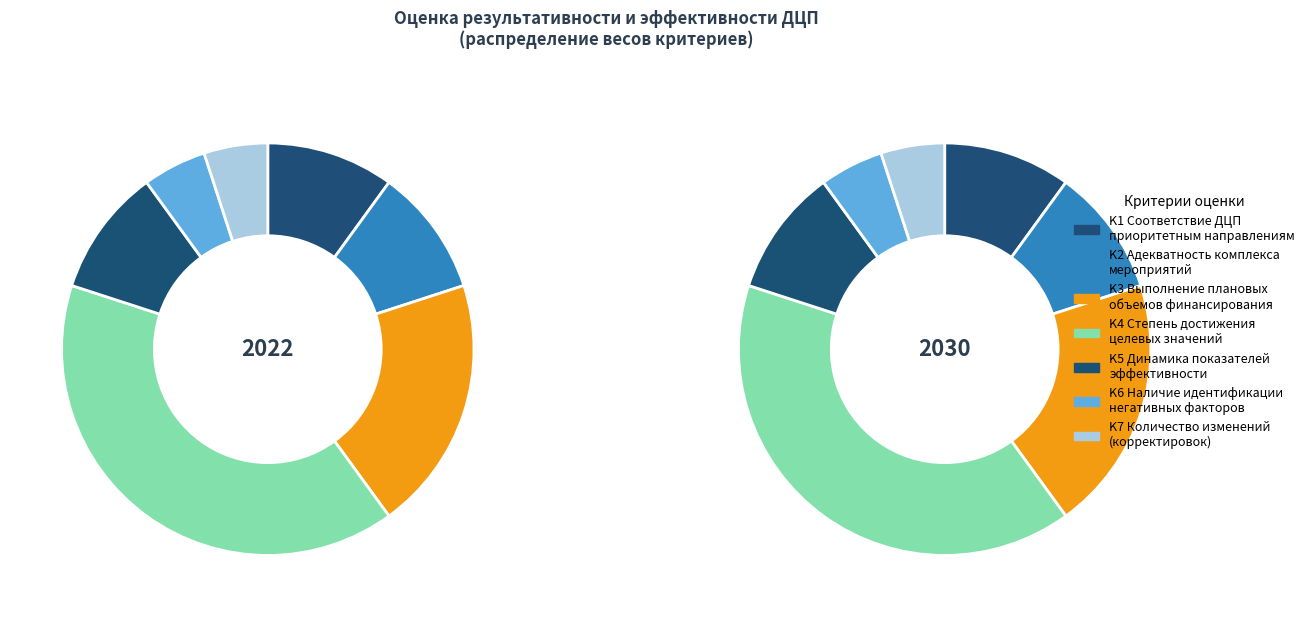

Does K2 represent more than half of the total?

No